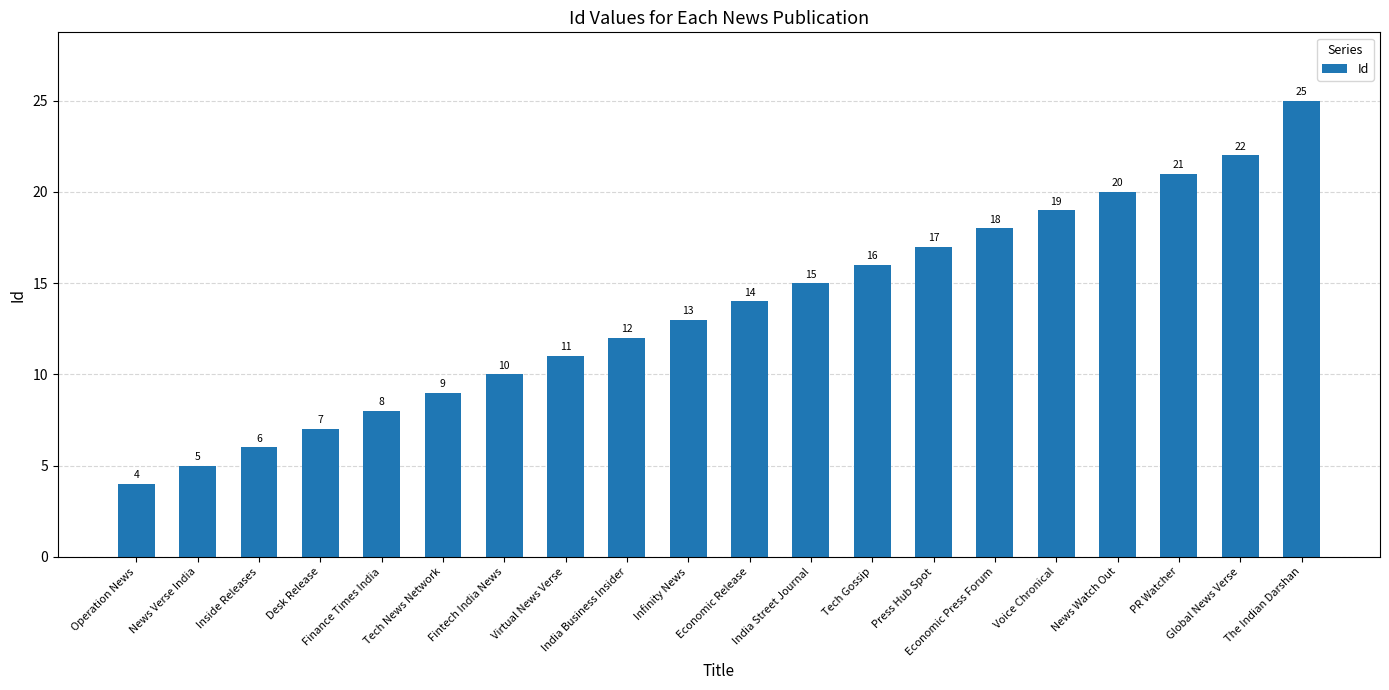

What position from the right is The Indian Darshan?

1